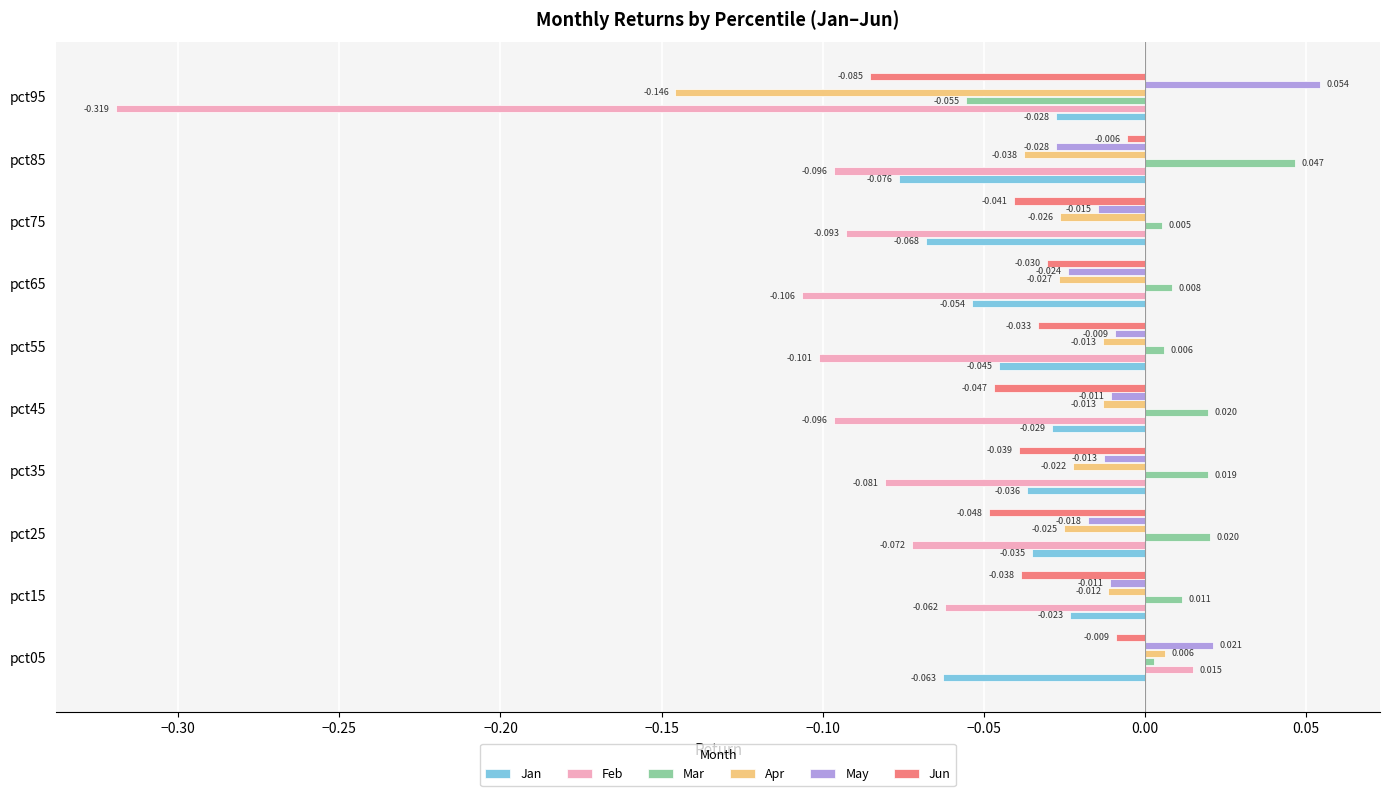

Rank the series at pct45 from lowest to highest value.

Feb, Jun, Jan, Apr, May, Mar